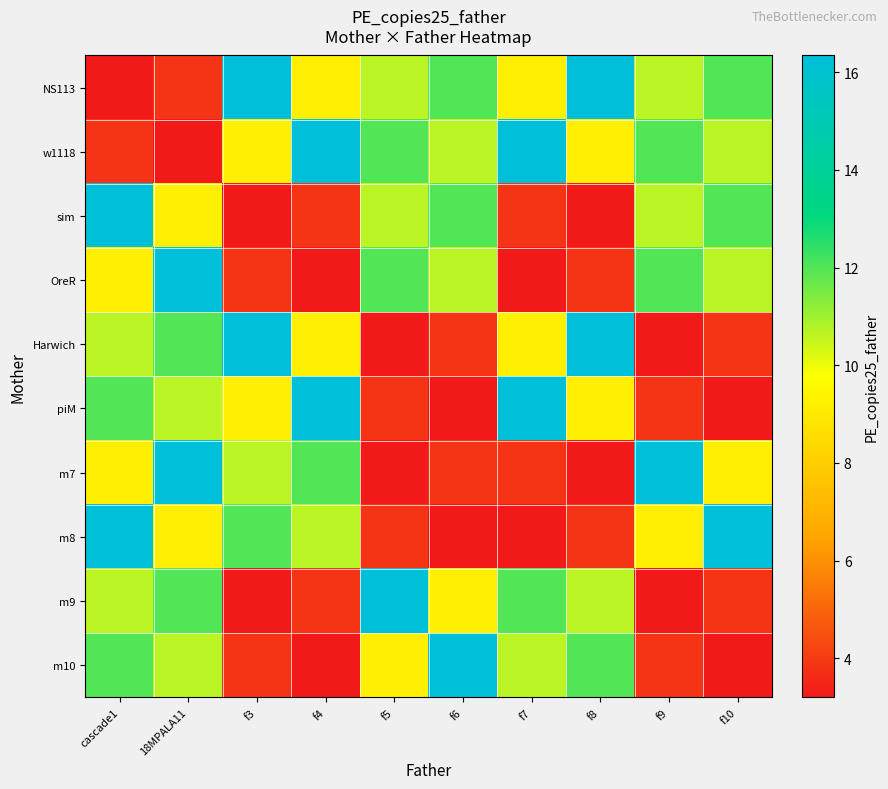

At how many categories does at least one series exceed 4?

10